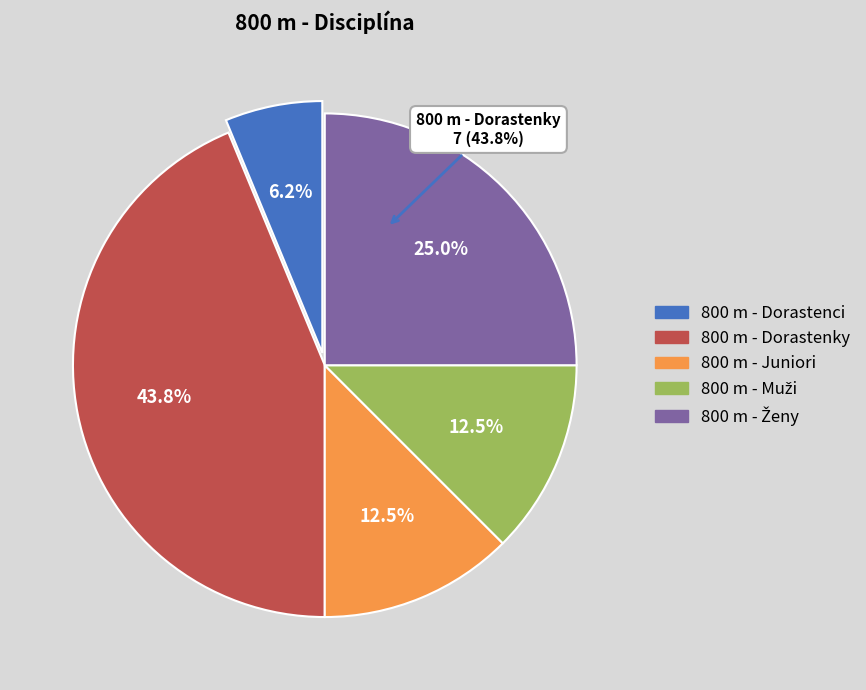

Do 800 m - Dorastenky and 800 m - Ženy together represent more than half of the pie?

Yes